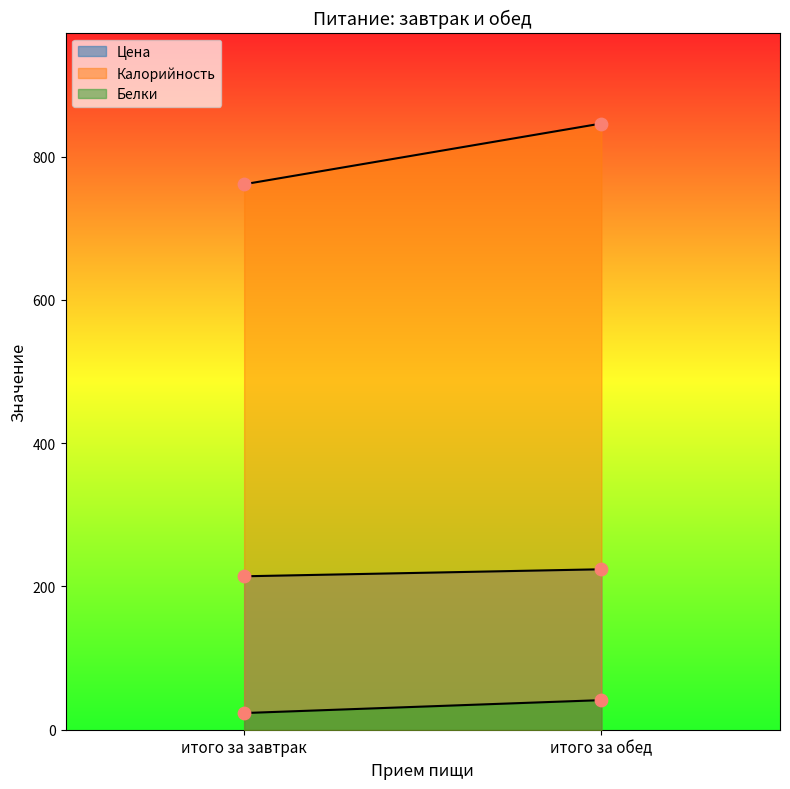

At how many categories does at least one series exceed 128?

2